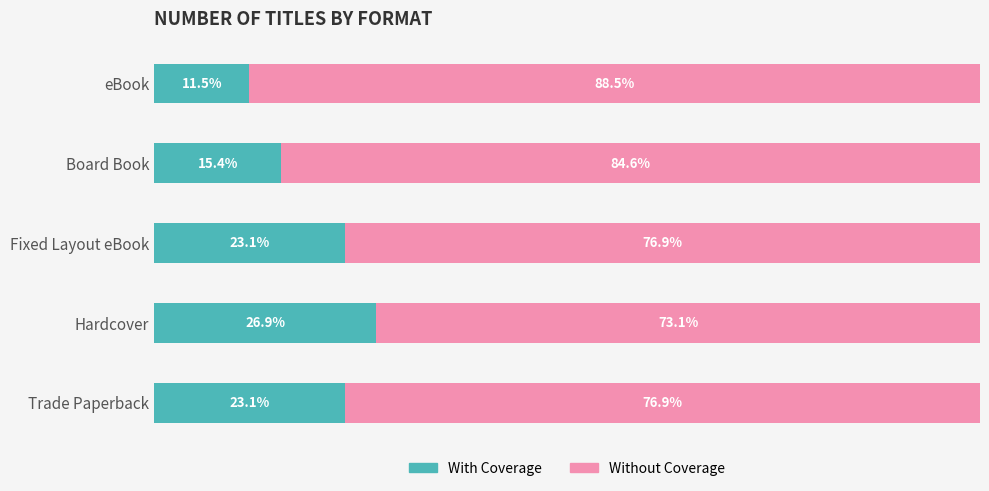

At which label does With Coverage reach its peak?

Hardcover